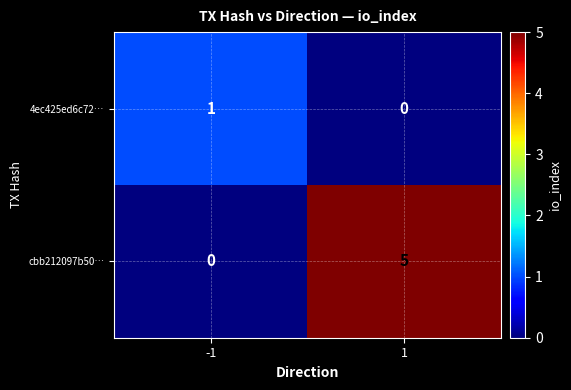

Which category has the highest value across all series?

1